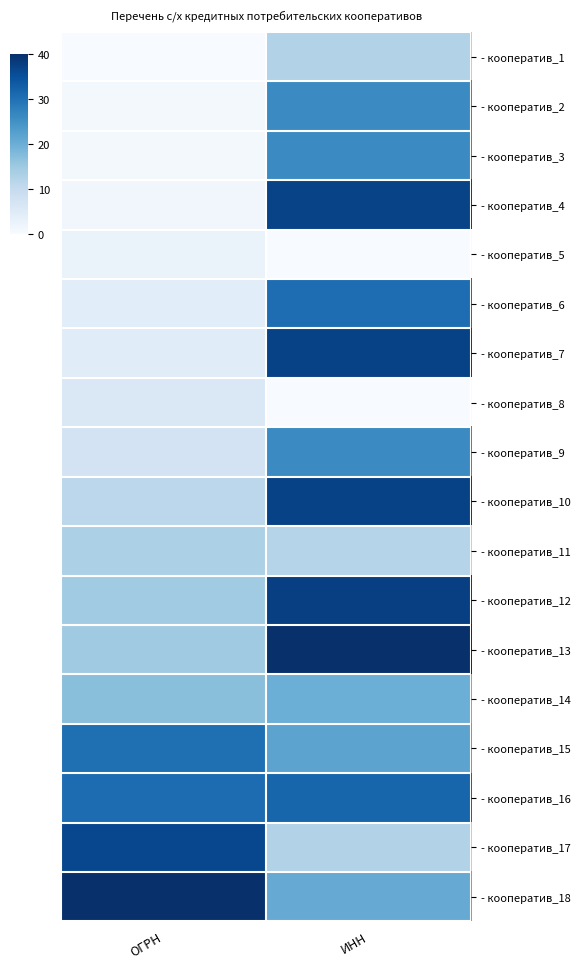

At ИНН, list the series in order from smallest to largest.

- кооператив_5, - кооператив_8, - кооператив_11, - кооператив_1, - кооператив_17, - кооператив_14, - кооператив_18, - кооператив_15, - кооператив_2, - кооператив_9, - кооператив_3, - кооператив_6, - кооператив_16, - кооператив_4, - кооператив_7, - кооператив_10, - кооператив_12, - кооператив_13